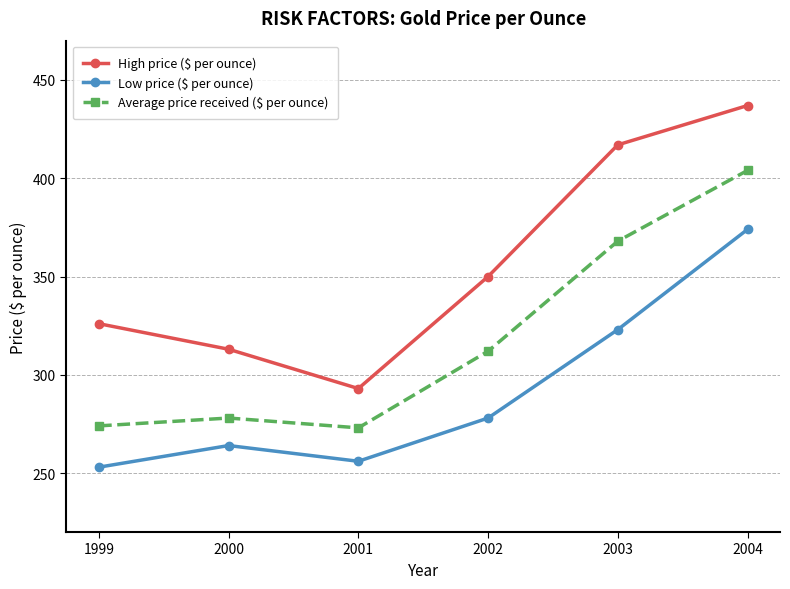

Between 1999 and 2004, which series saw the biggest shift?

Average price received ($ per ounce)